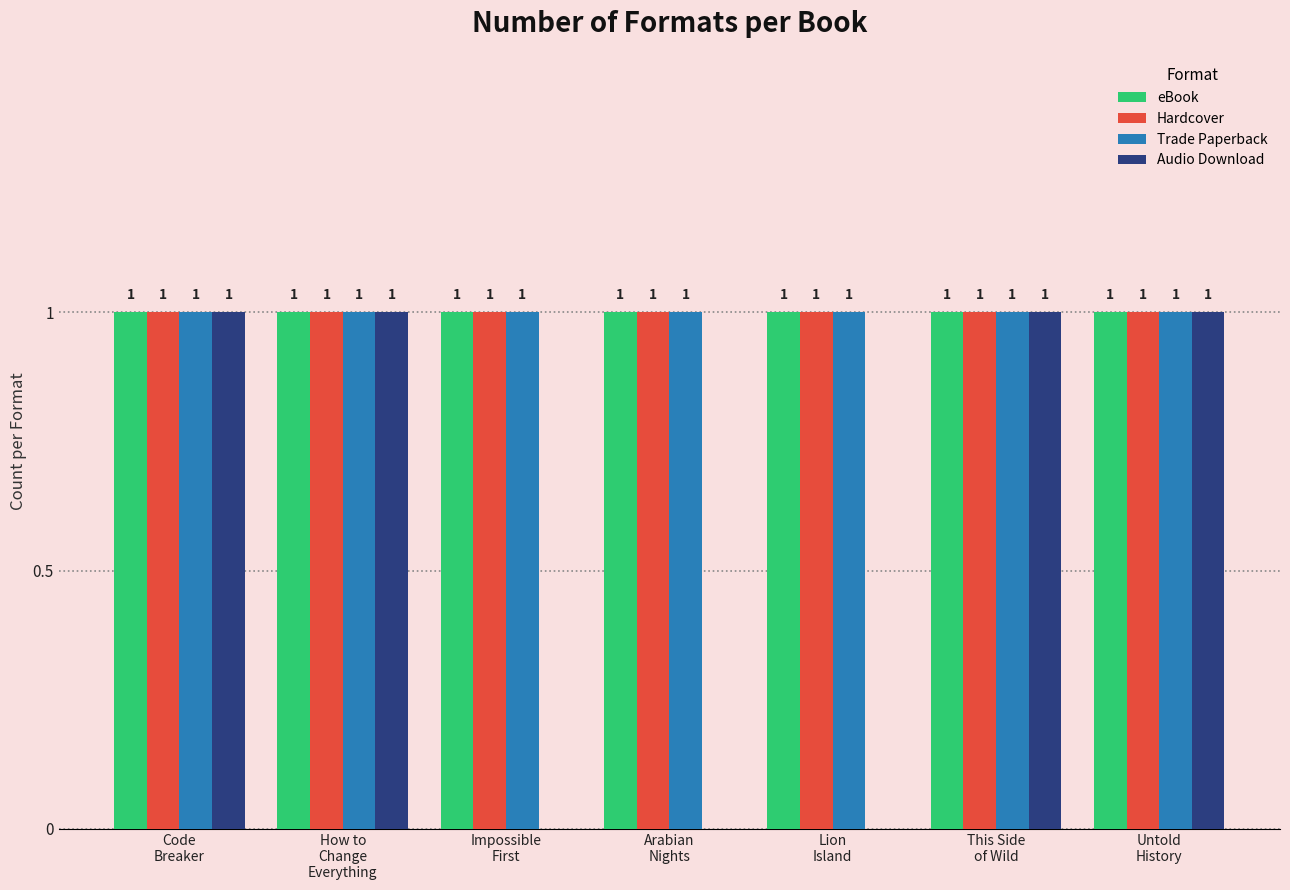

Reading right to left, what are all the values shown in this chart?

eBook: 1	1	1	1	1	1	1
Hardcover: 1	1	1	1	1	1	1
Trade Paperback: 1	1	1	1	1	1	1
Audio Download: 1	1	0	0	0	1	1